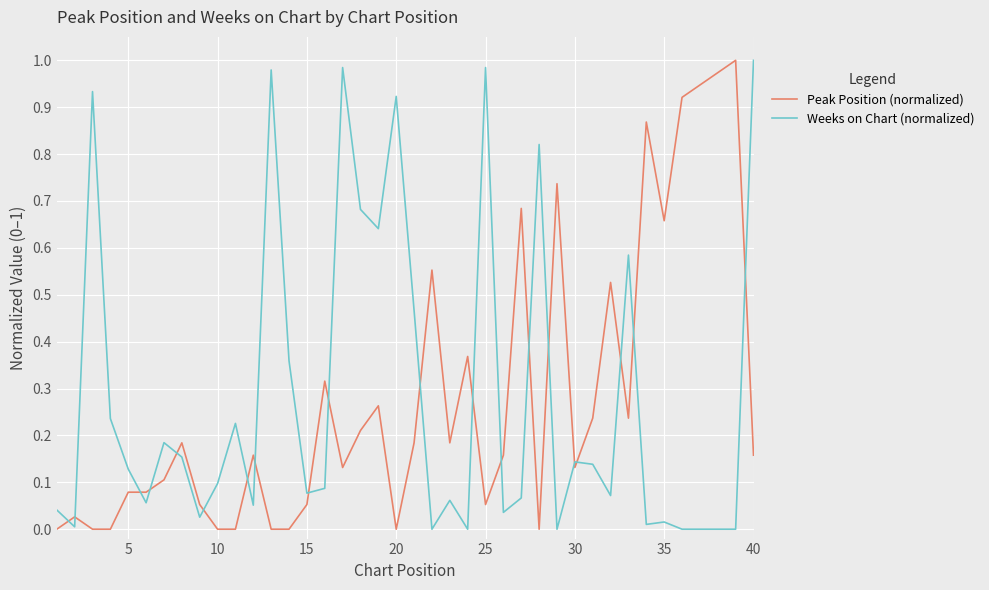

True or false: Weeks on Chart (normalized) and Peak Position (normalized) cross at least once.

True